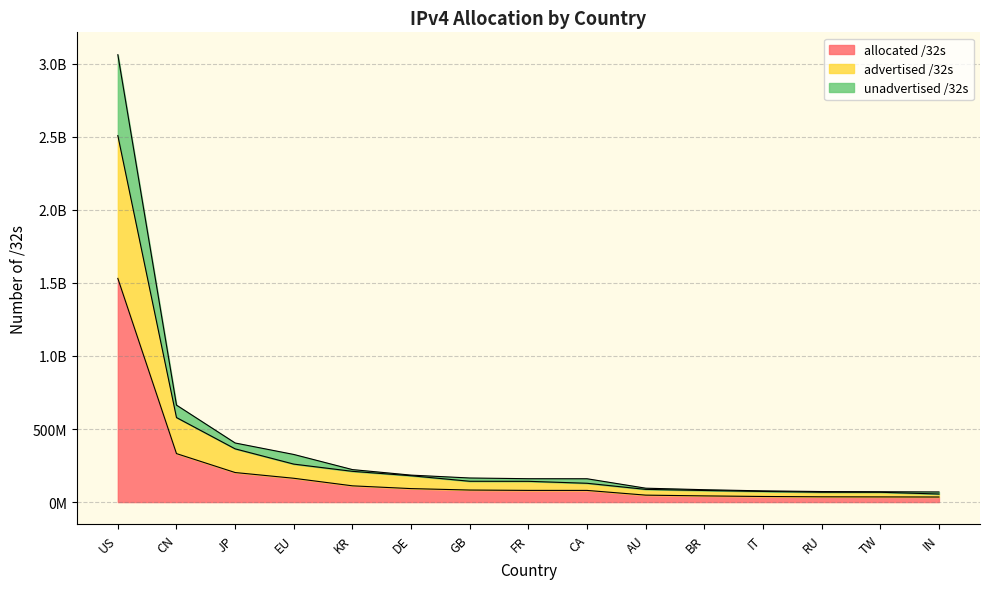

True or false: unadvertised /32s has more than 0 interior local peaks.

False